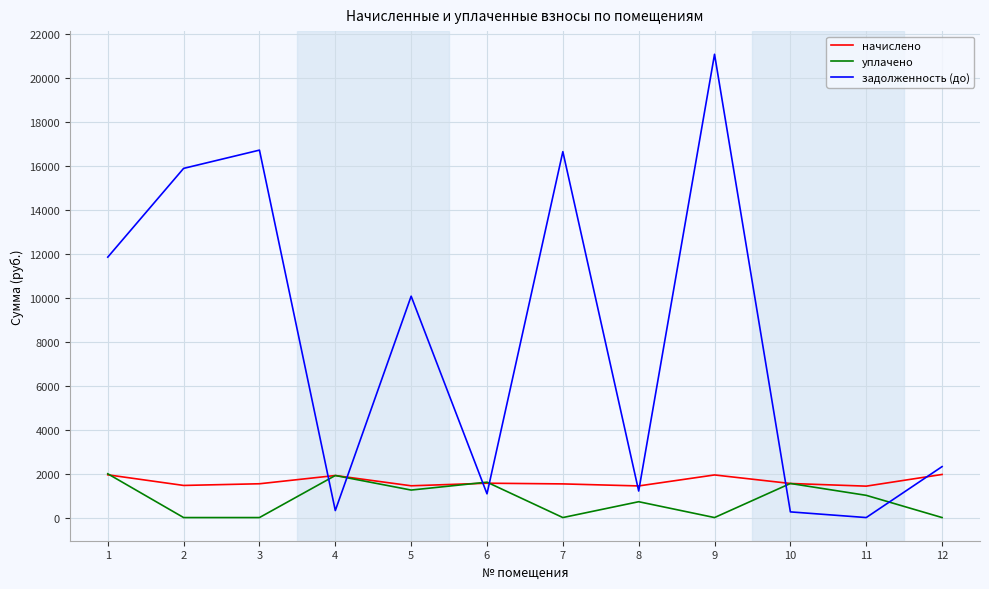

What is the difference between the highest and lowest values at 7?

16630.3